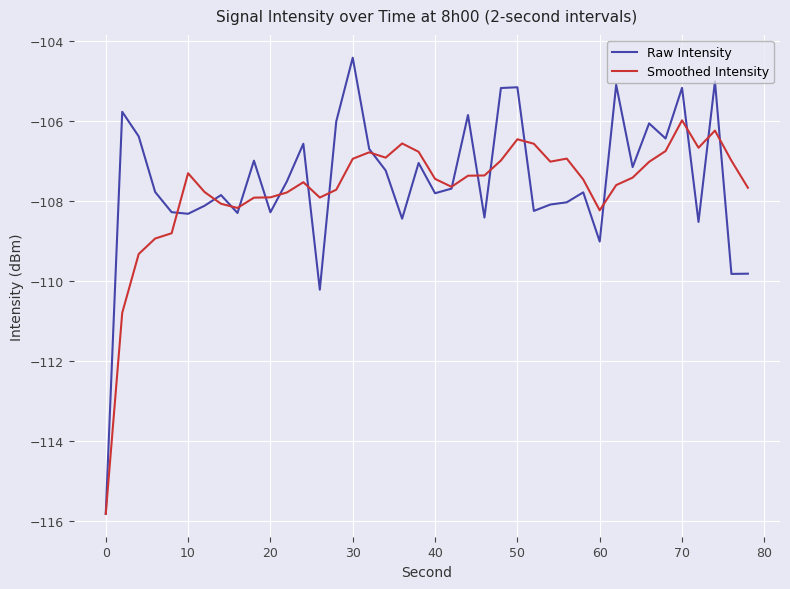

Rank the series by their maximum value, from highest to lowest.

Raw Intensity, Smoothed Intensity